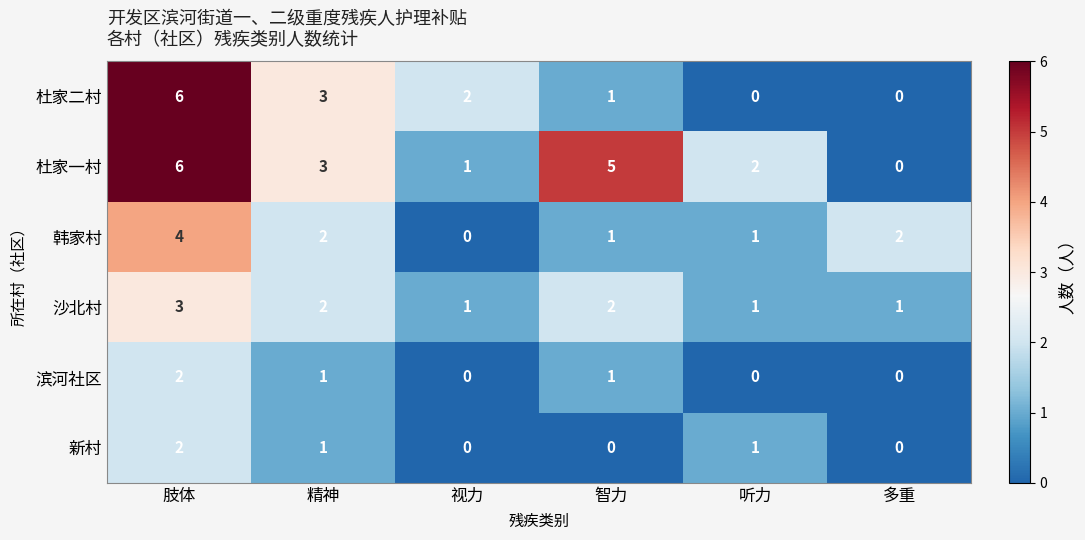

Which category has the highest value in the 韩家村 series?

肢体